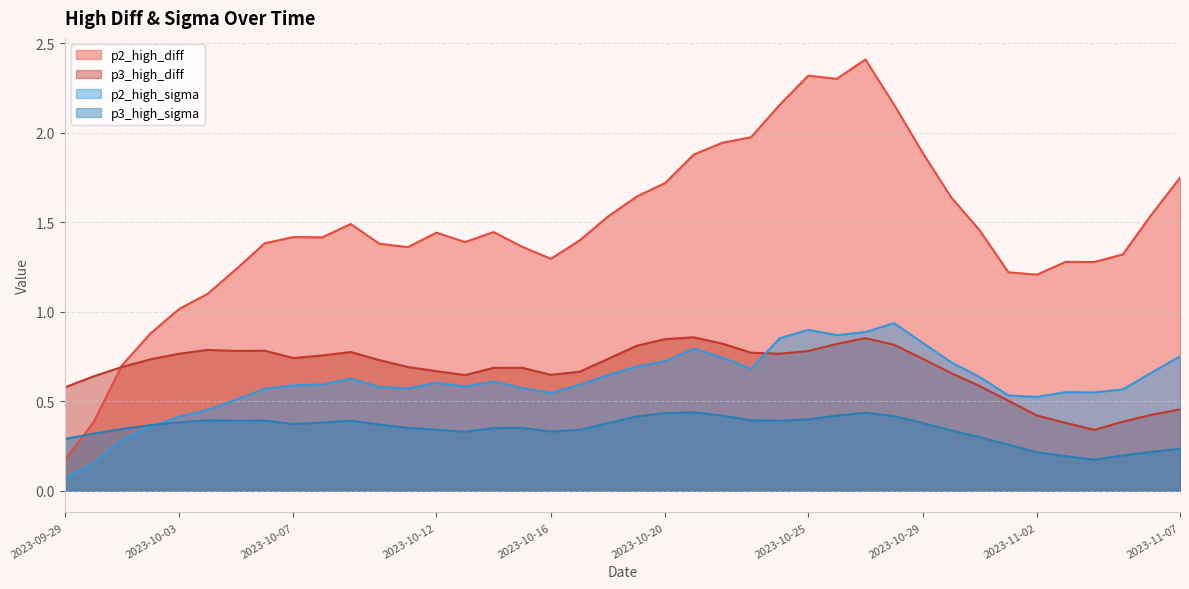

What is the difference between the highest and lowest values at 2023-10-27?

2.0